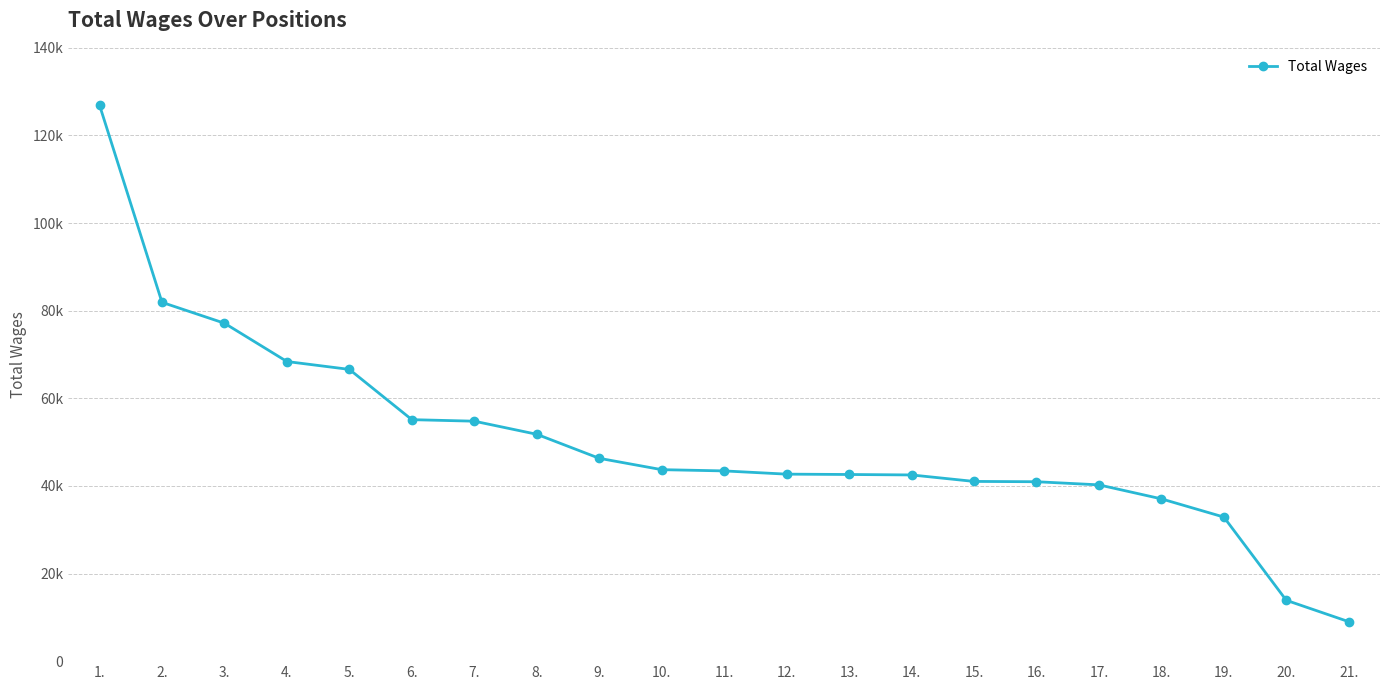

The value at 7. is 25598. True or false?

False